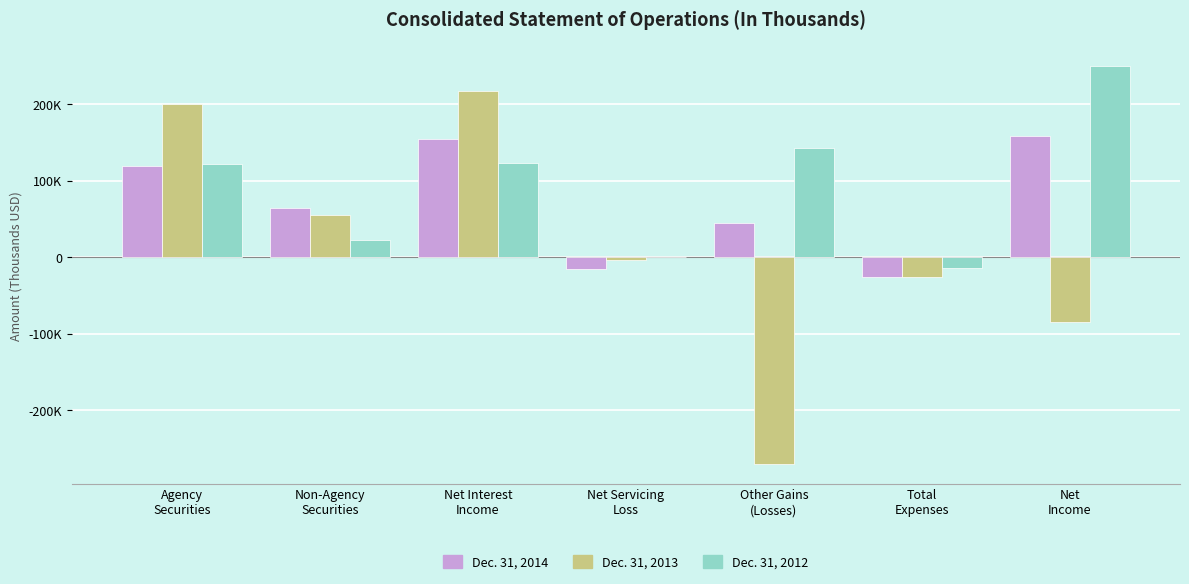

What are all the series names shown in the legend?

Dec. 31, 2014, Dec. 31, 2013, Dec. 31, 2012